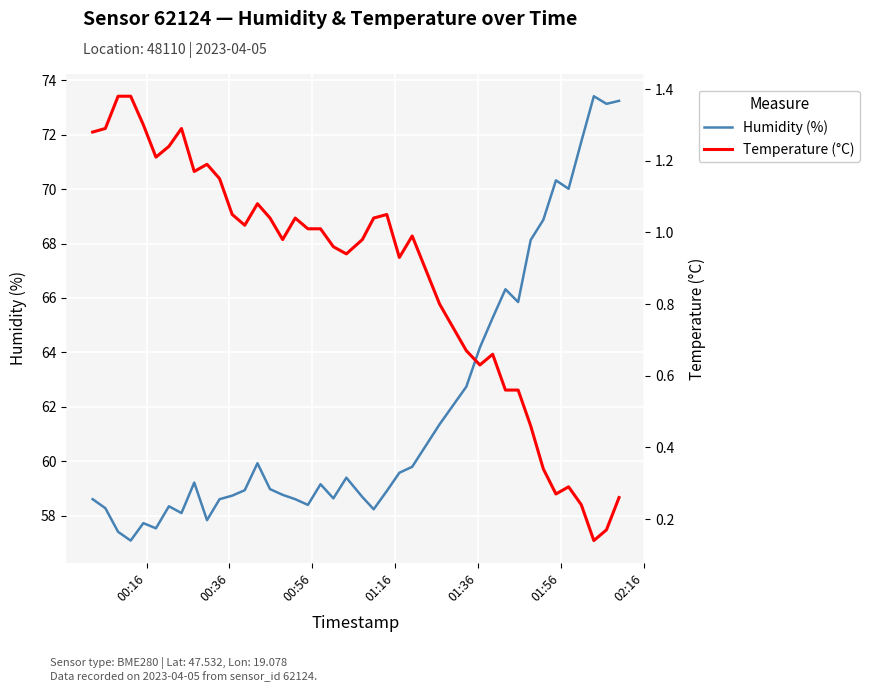

What is the value of the humidity point at the 9th from the left?

59.2